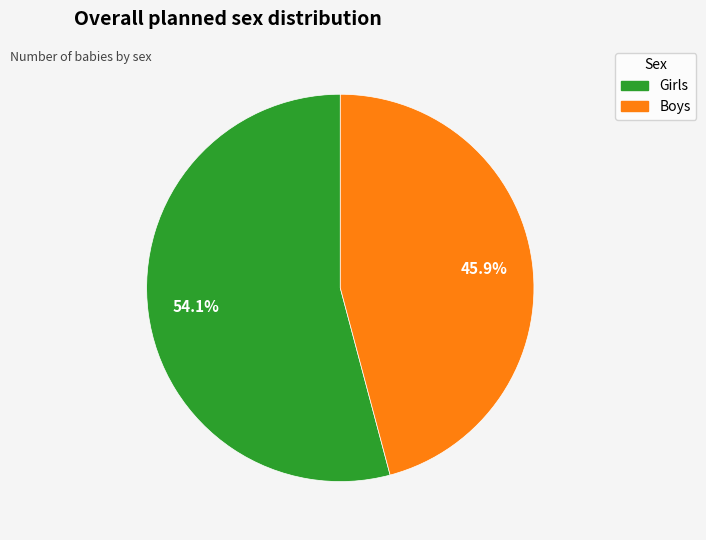

The Girls slice represents 54% of the pie. True or false?

True